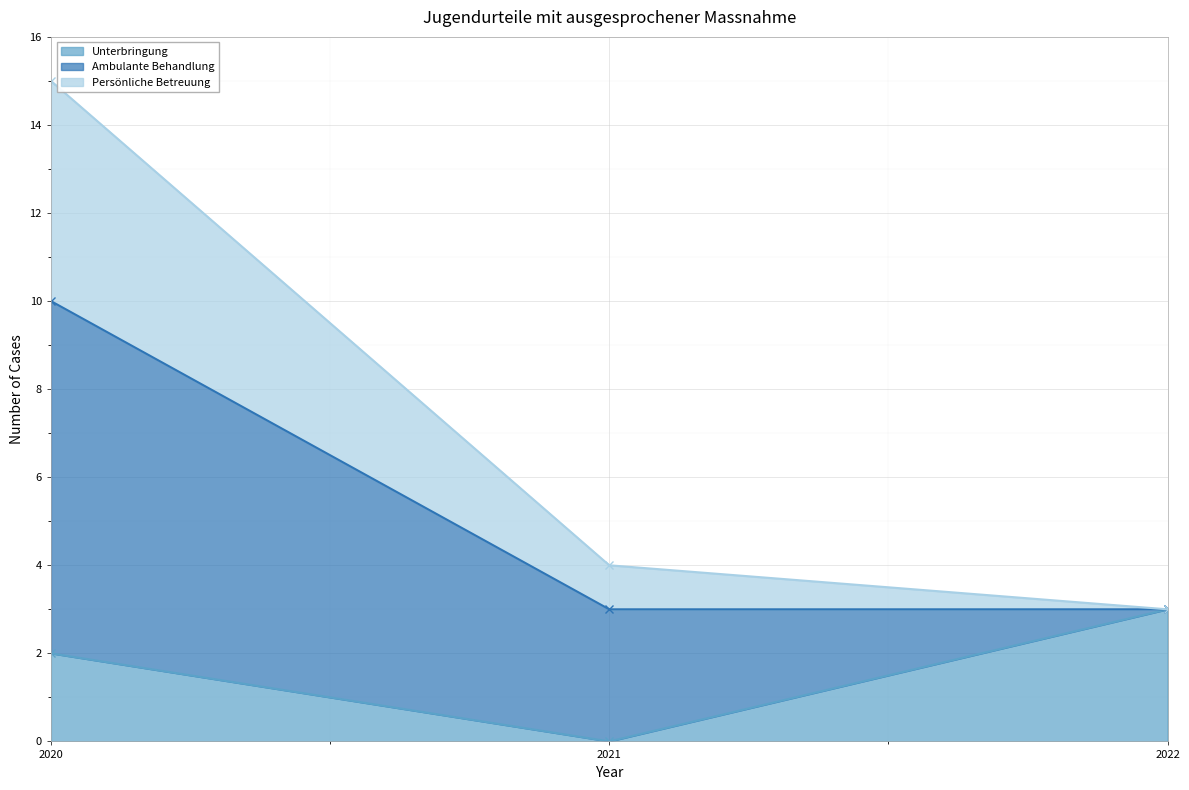

The value of Unterbringung at 2022 is 1. True or false?

False